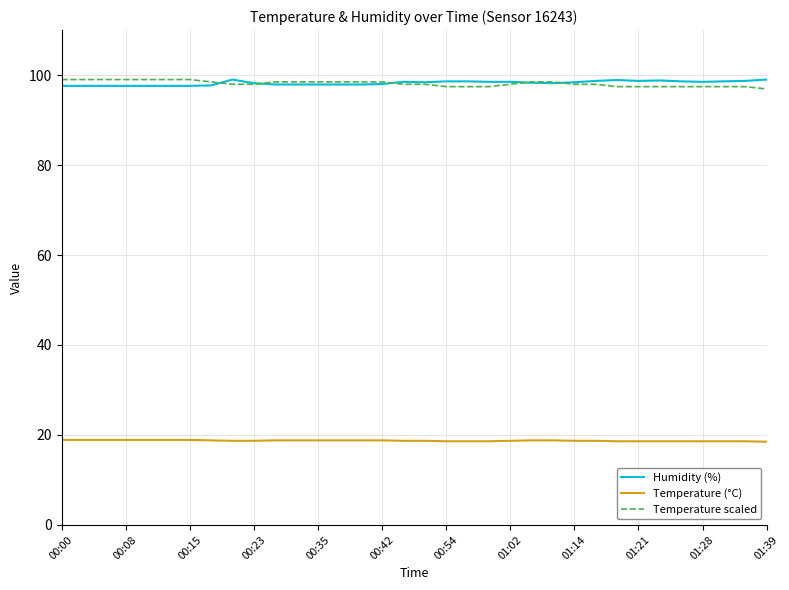

What is the maximum value shown in the chart?

99.0